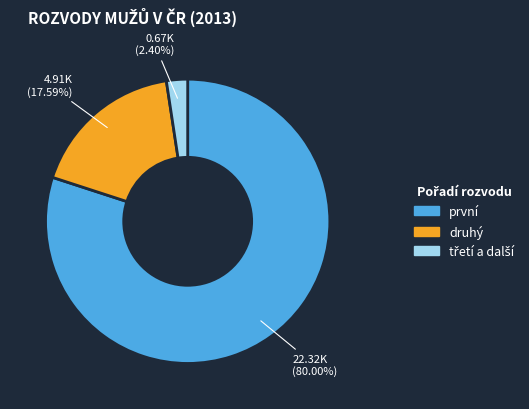

How many segments does this pie chart have?

3